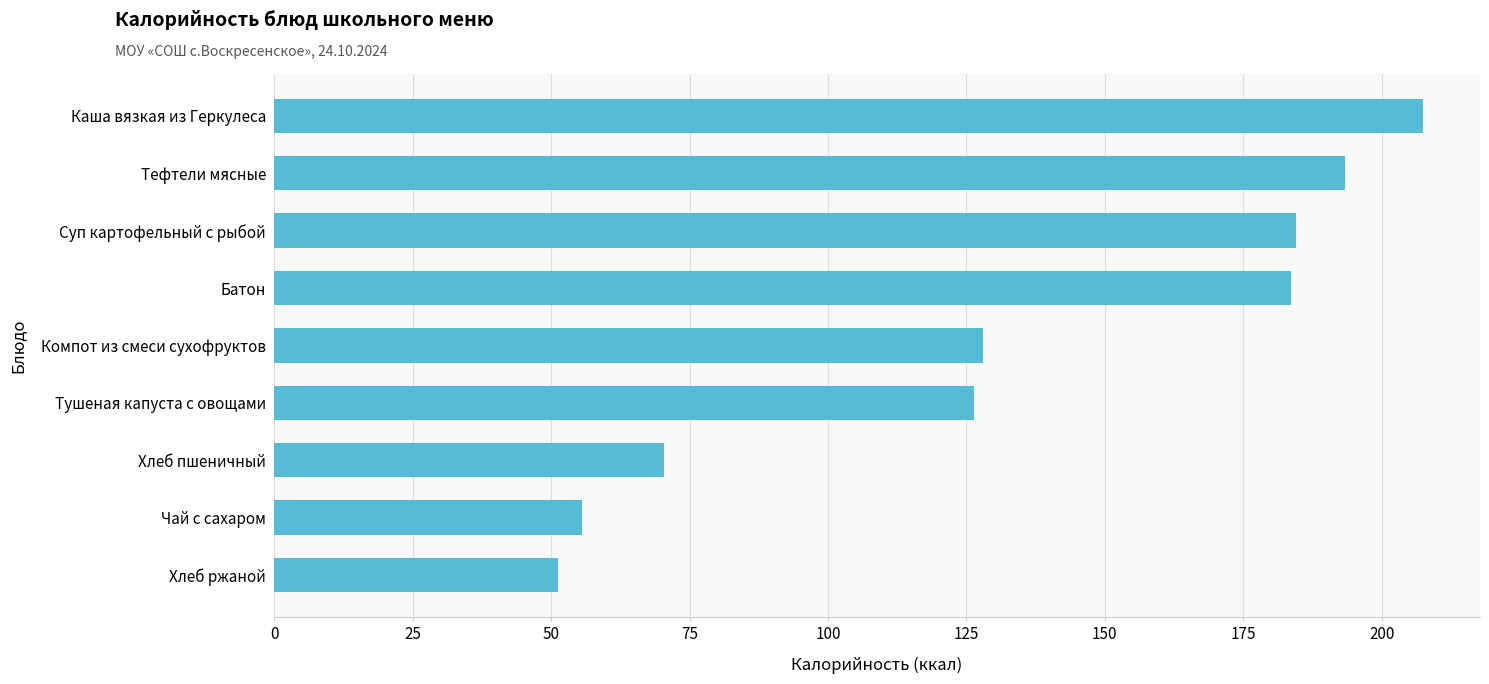

What is the average value?

133.4